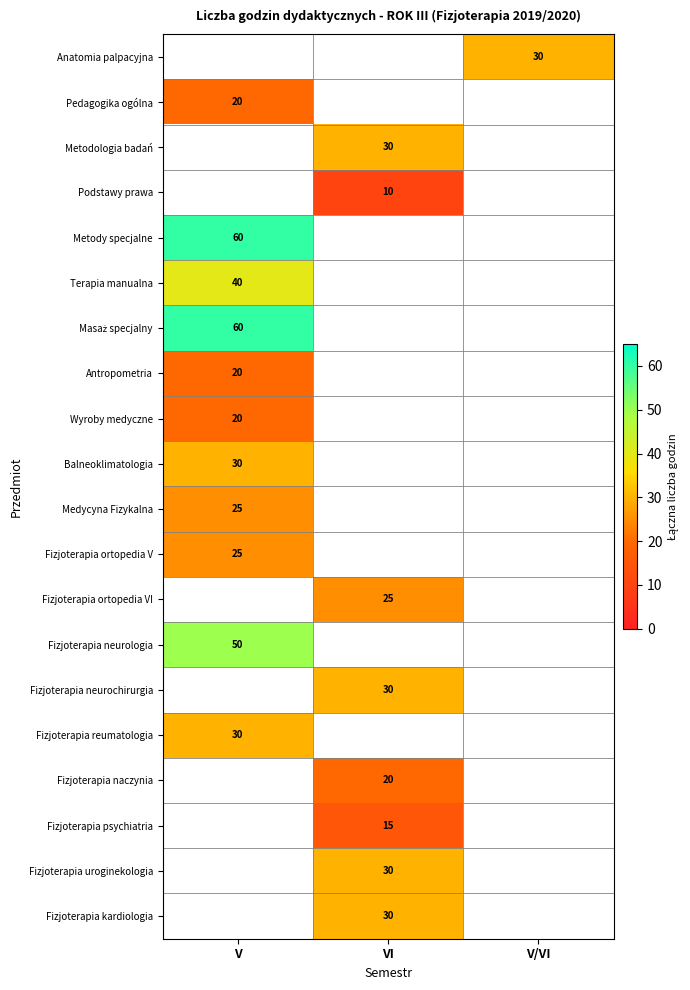

True or false: Fizjoterapia ortopedia VI has a value of 34 at VI.

False